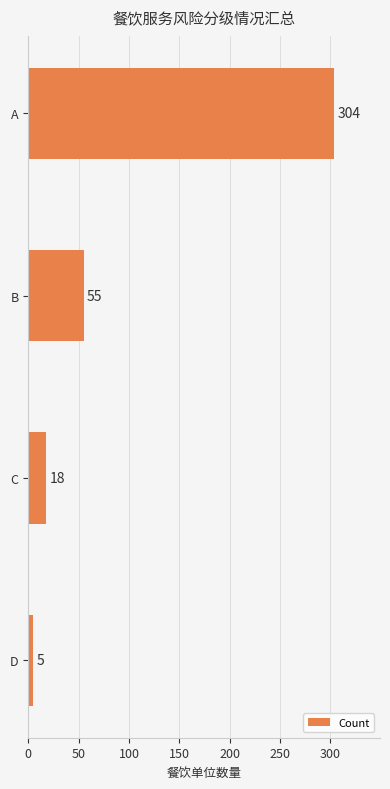

Reading bottom to top, transcribe all the data shown in this chart.

D=5	C=18	B=55	A=304